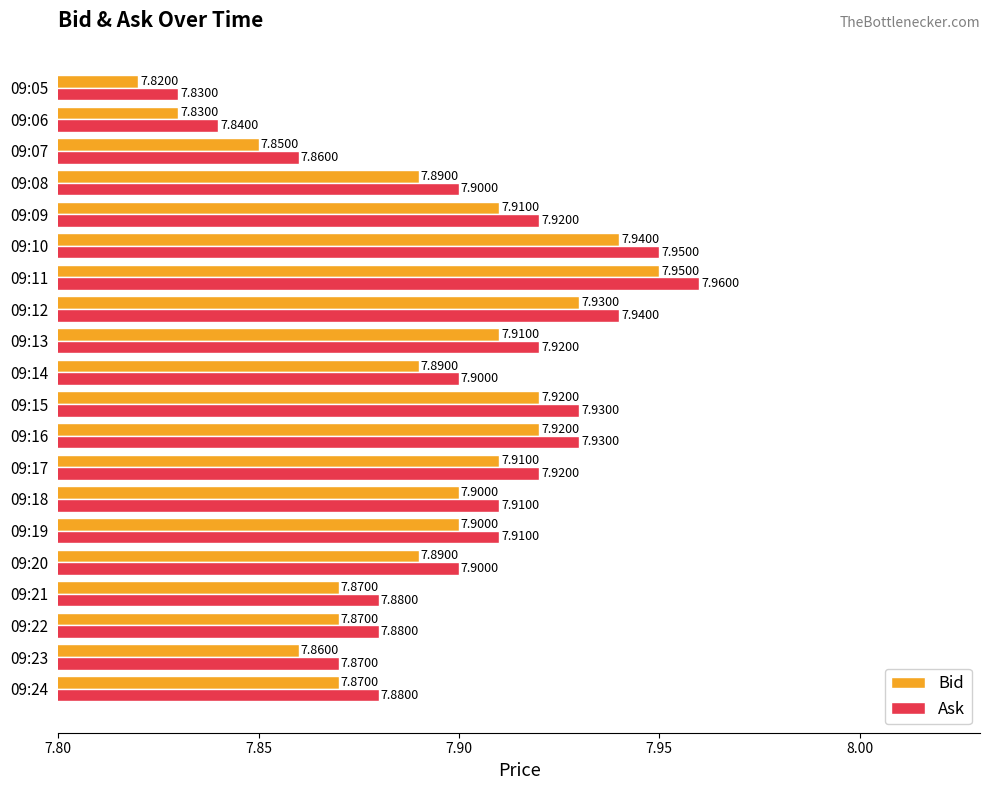

What is the sum of all Bid values?

157.8